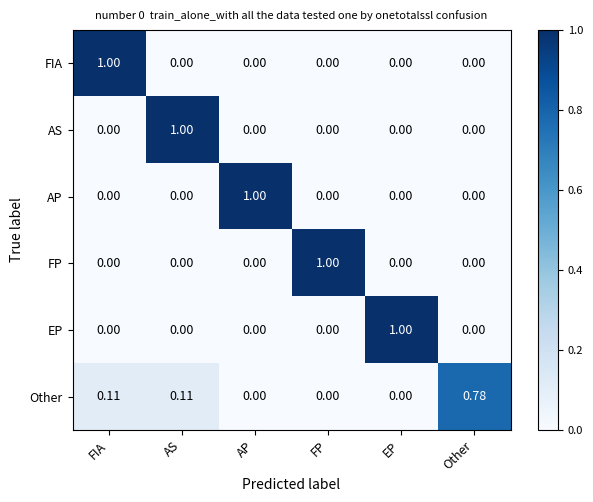

Is the value of AS at FP greater than the value of FP at FP?

No